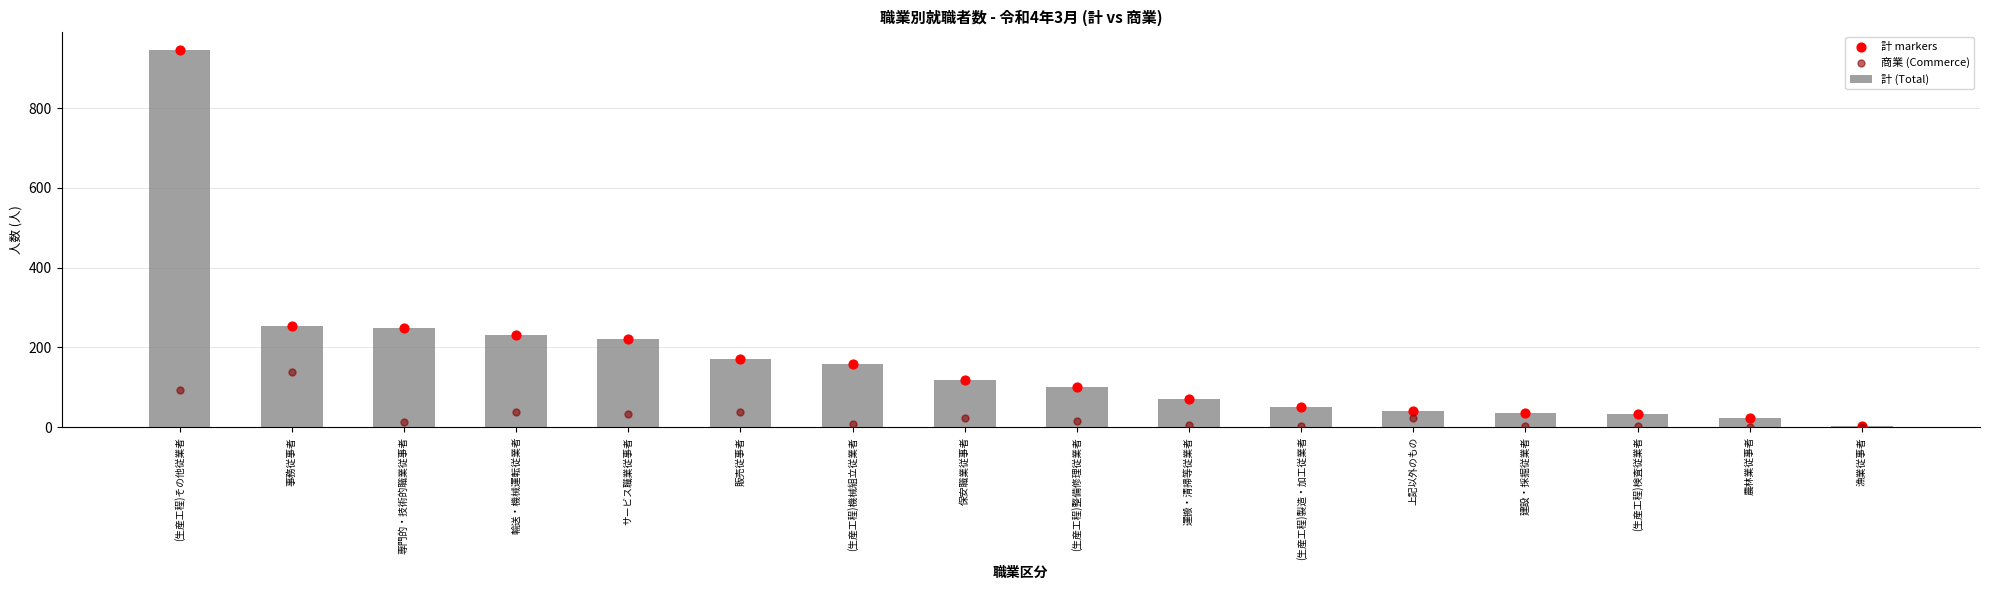

What is the total value across all series at 保安職業従事者?

258